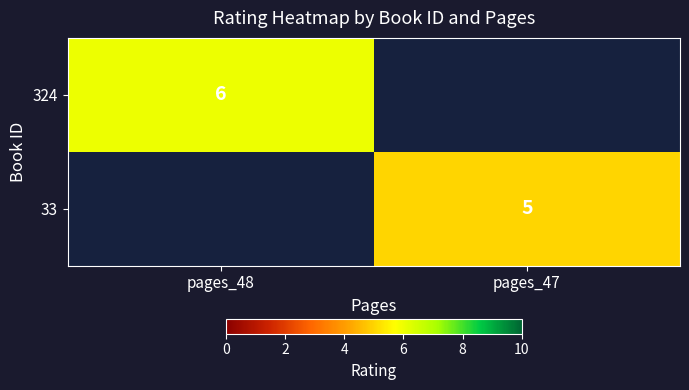

Is it true that 33 equals 5 at pages_47?

True